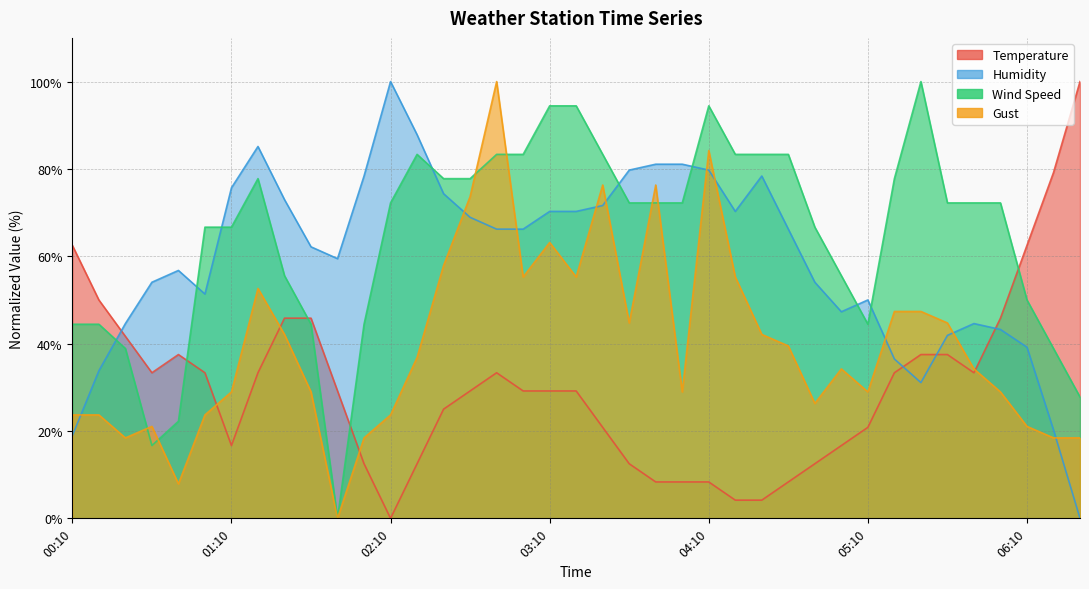

How many intersections are there between Gust and Wind Speed?

6